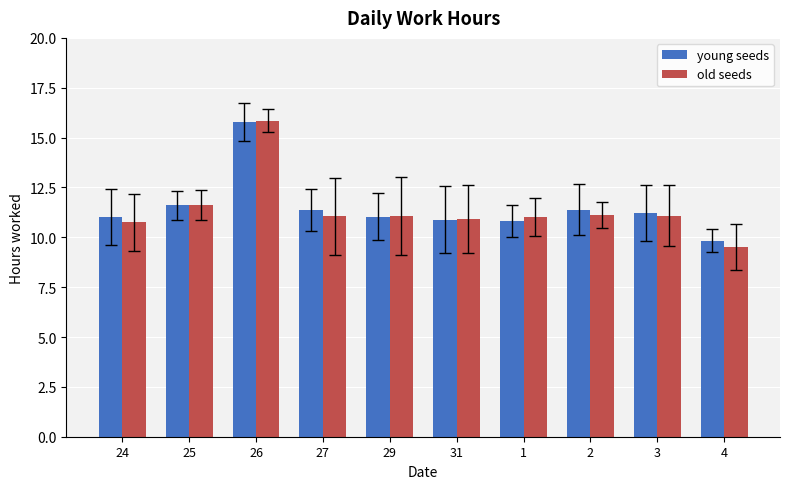

Which category has the lowest value in the old seeds series?

4